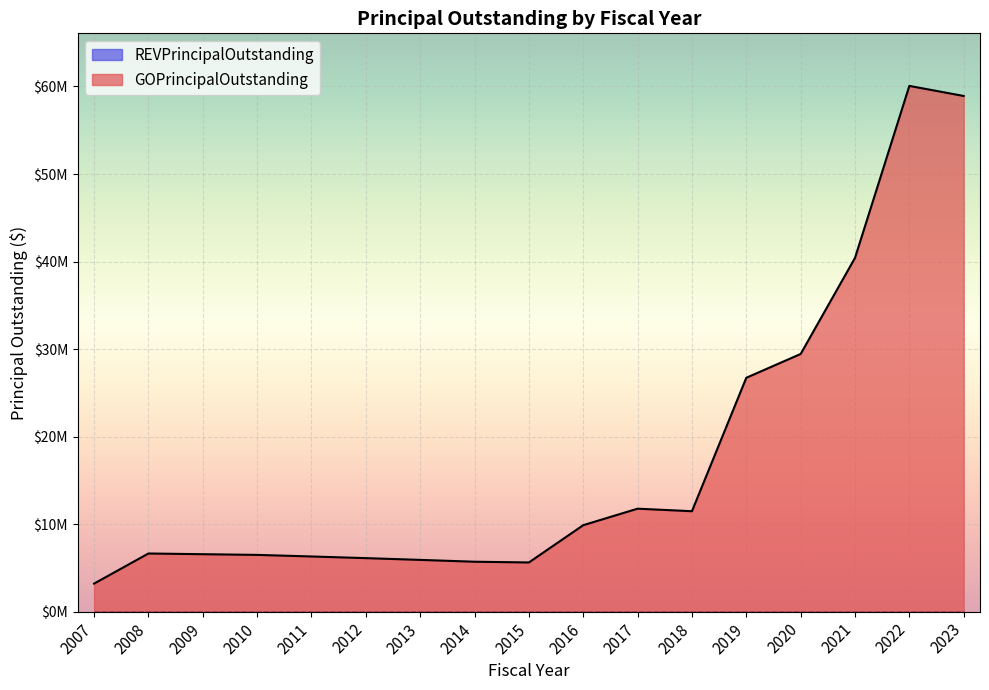

At which category does the data reach its first local peak?

2008